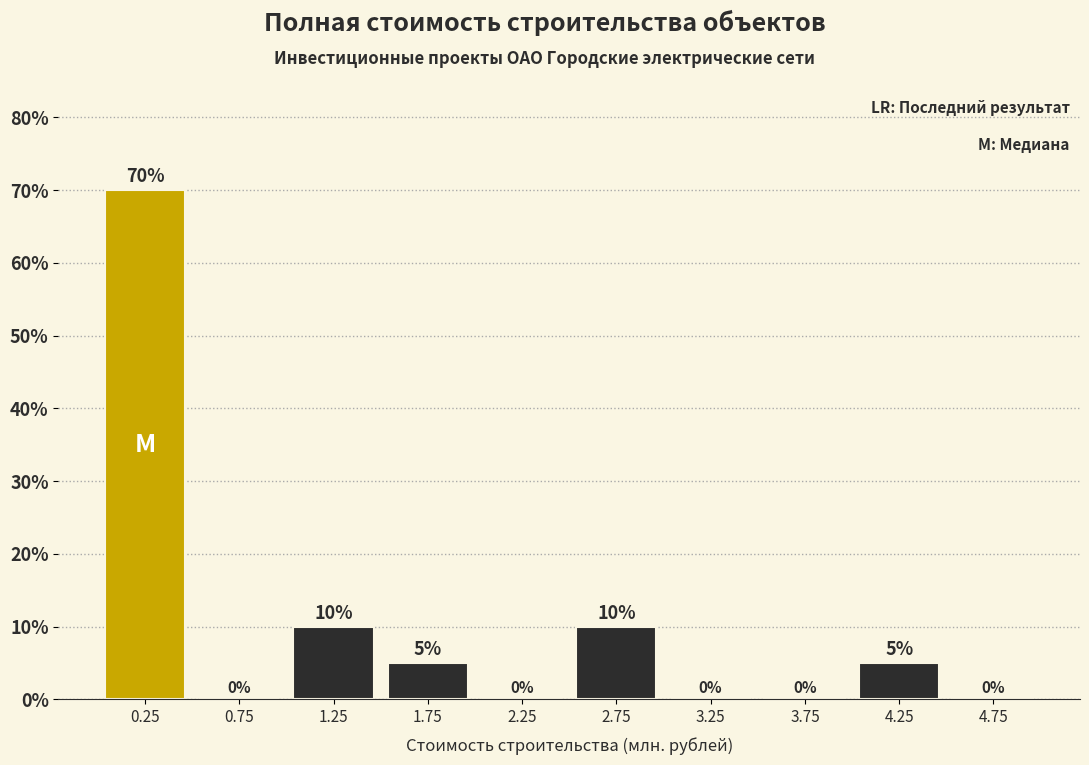

Reading left to right, list every bar in this chart as the range it spans on the x-axis followed by its height.

0.0 to 0.5: 70
0.5 to 1.0: 0
1.0 to 1.5: 10
1.5 to 2.0: 5
2.0 to 2.5: 0
2.5 to 3.0: 10
3.0 to 3.5: 0
3.5 to 4.0: 0
4.0 to 4.5: 5
4.5 to 5.0: 0